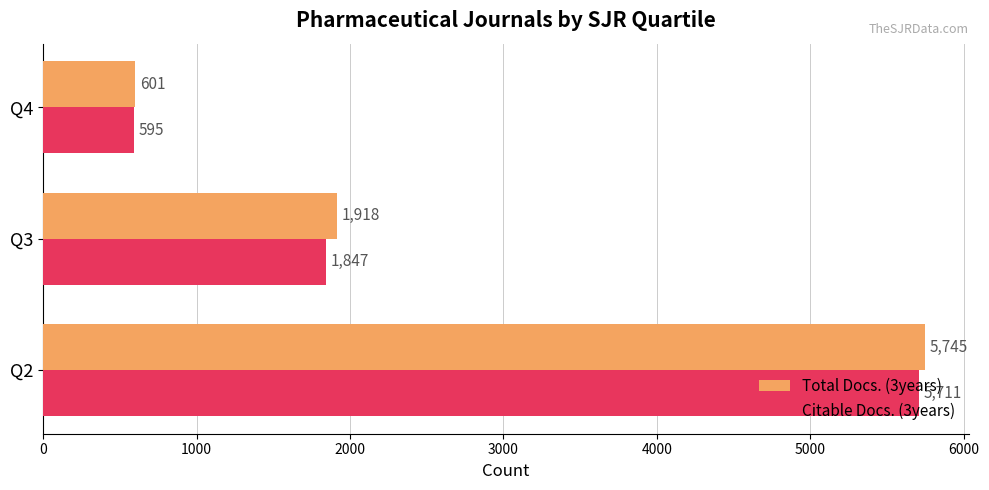

Is the value of Citable Docs. (3years) at Q4 greater than the value of Total Docs. (3years) at Q3?

No